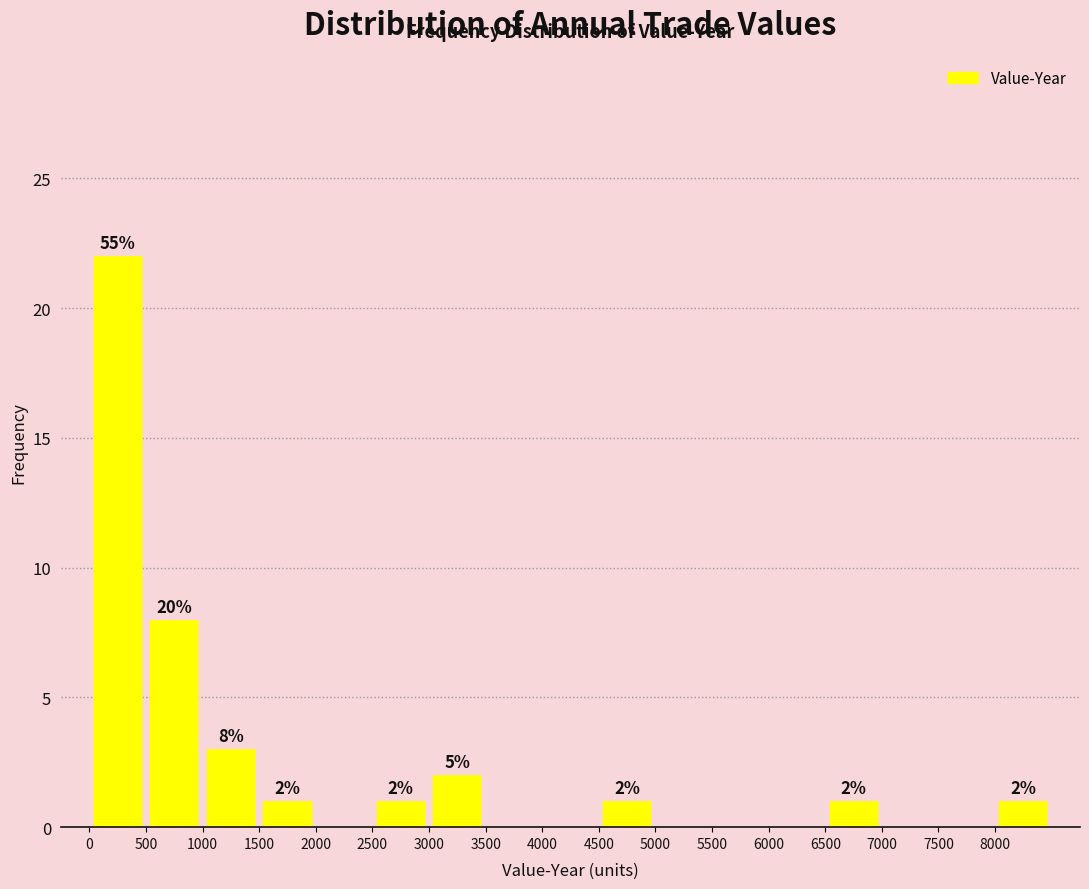

Over which range of the x-axis is the bar tallest?

0 to 500